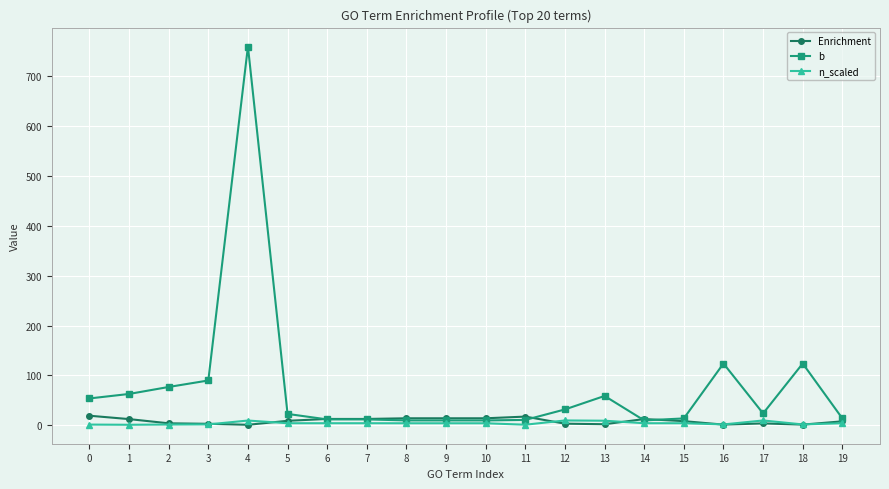

Which category has the highest value in the b series?

4